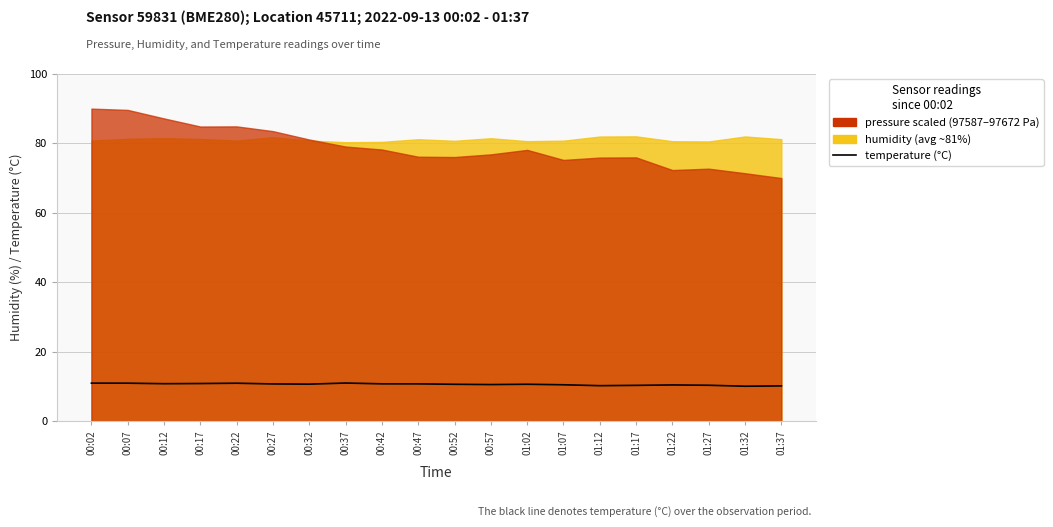

How many points are higher than both their immediate neighbors (excluding endpoints)?

4